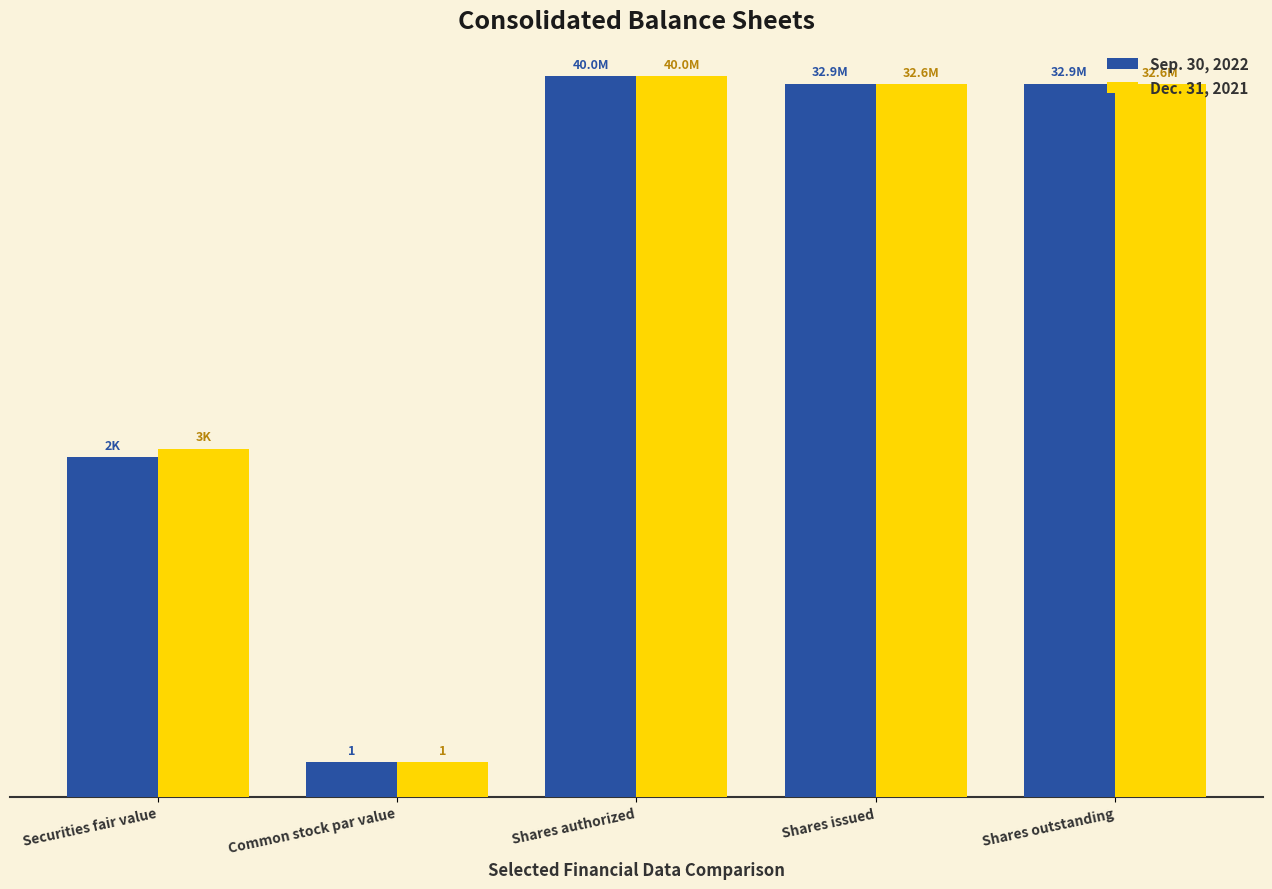

List the series in order of their peak value, highest first.

Sep. 30, 2022, Dec. 31, 2021